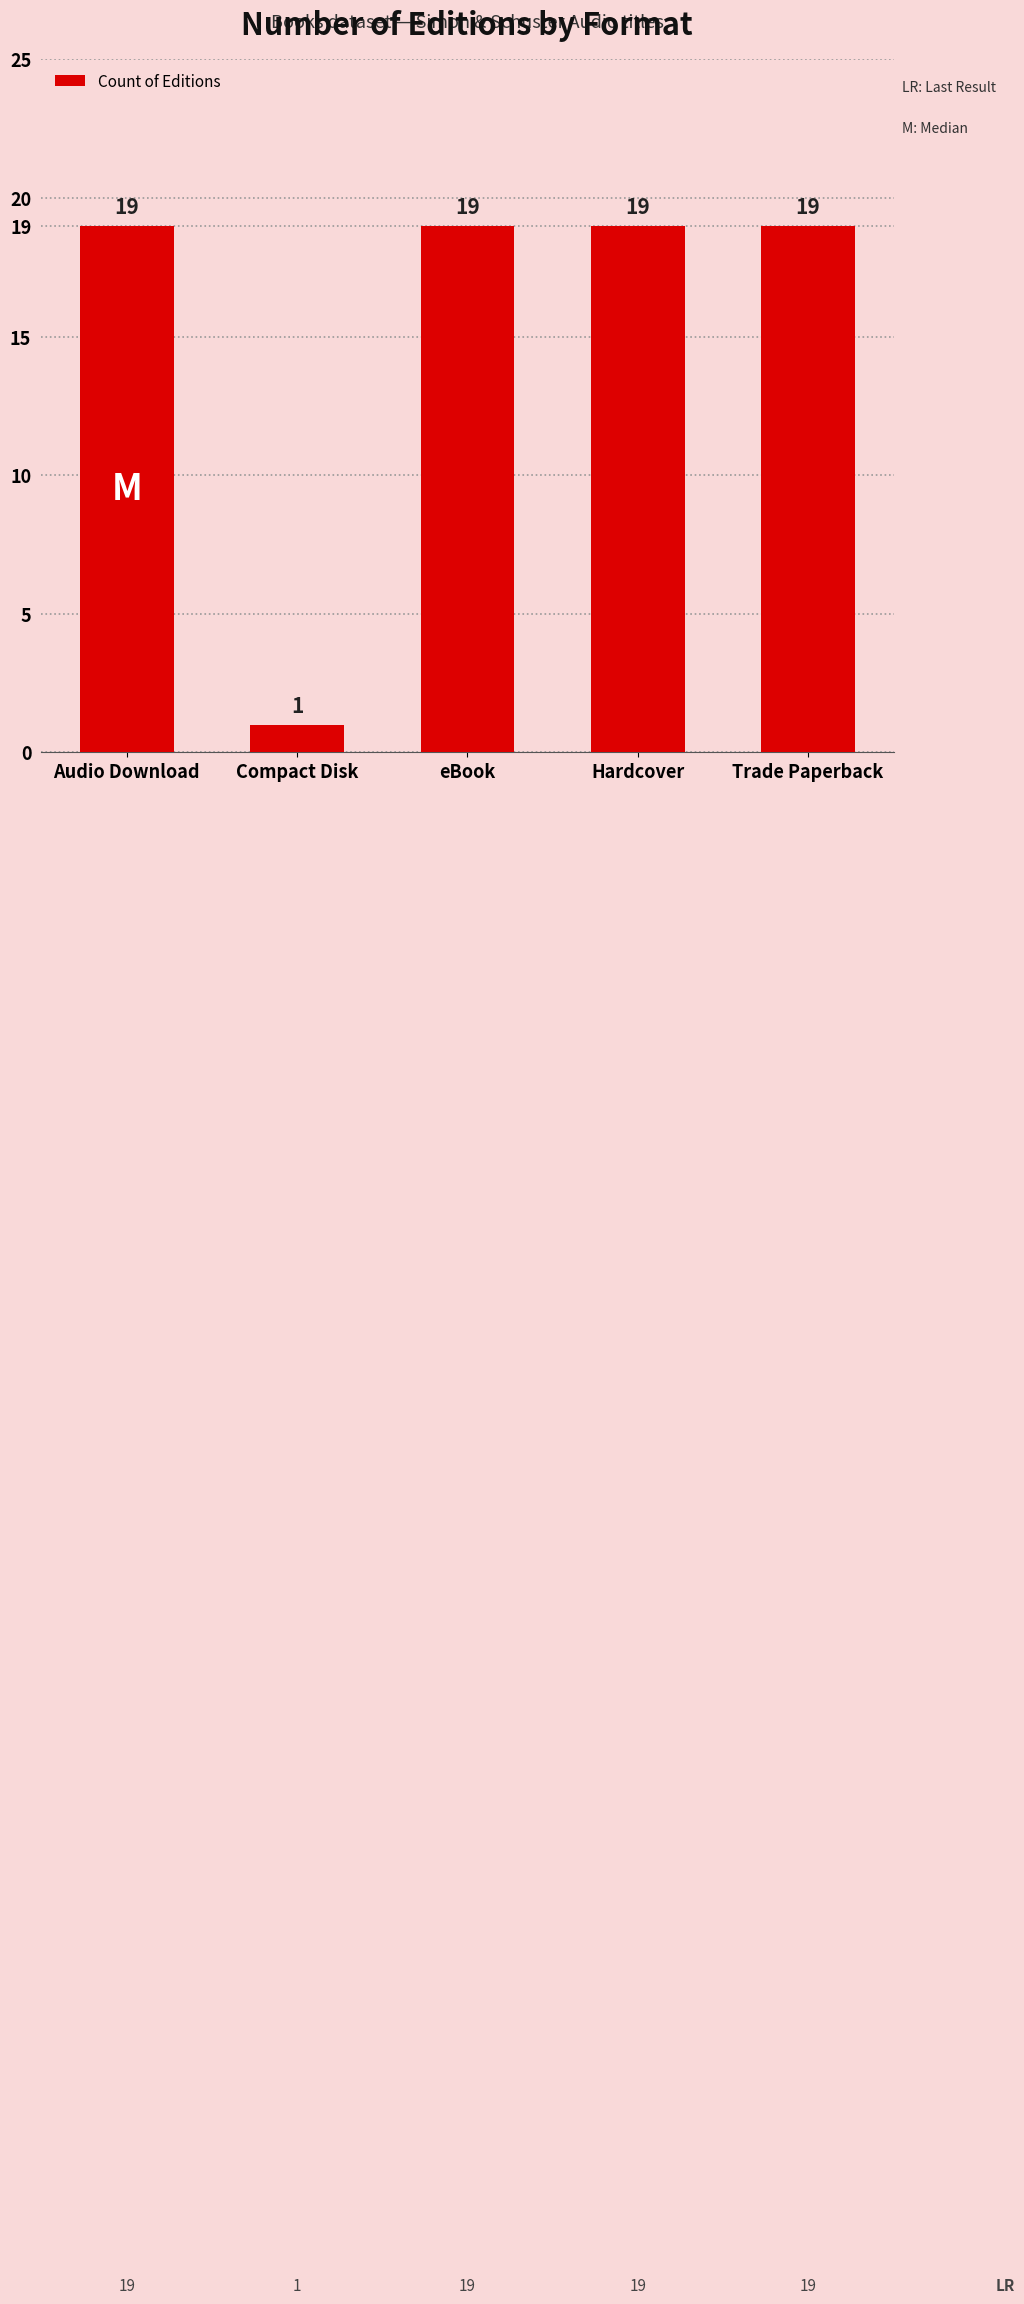

What is the ratio of the value at Hardcover to the value at eBook?

1.0